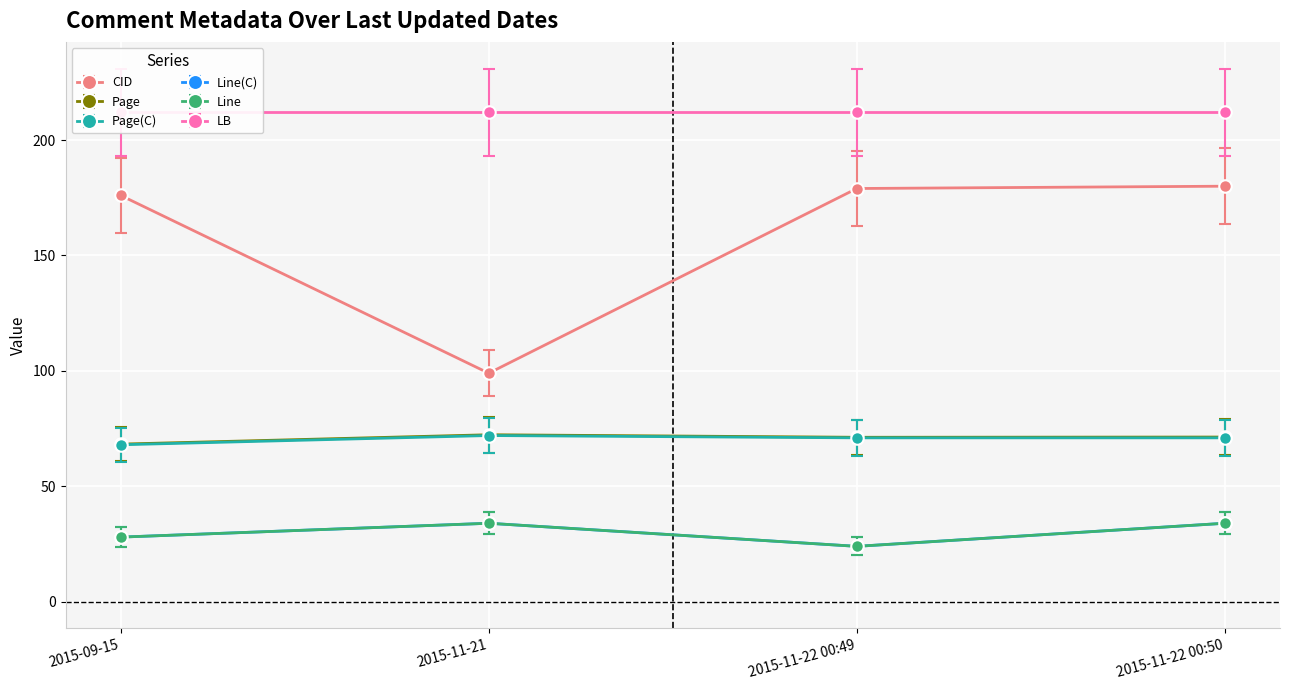

What is the minimum value for Page(C)?

68.0